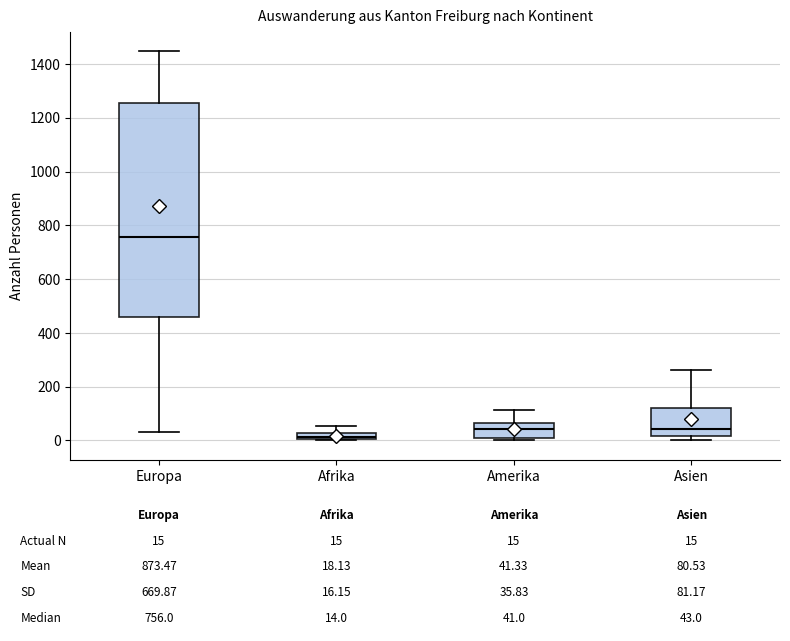

Which box's median line is the highest?

Europa